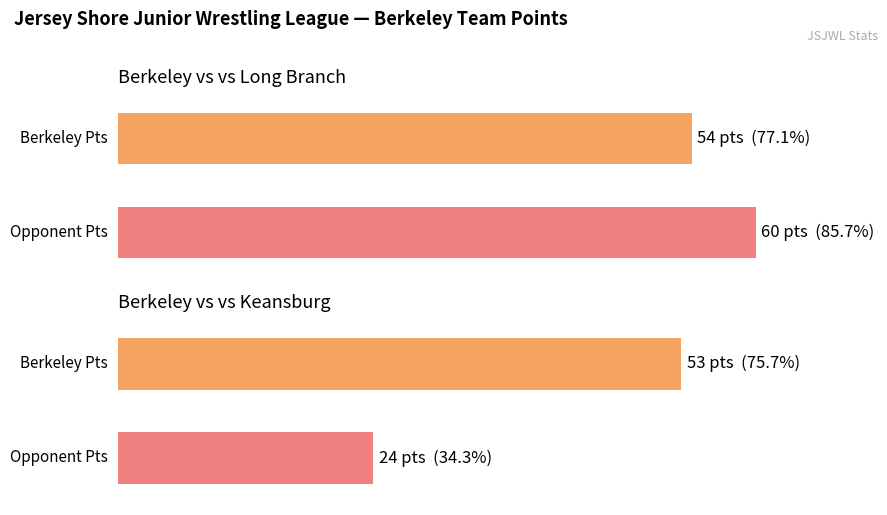

How many bars are there in each group?

2